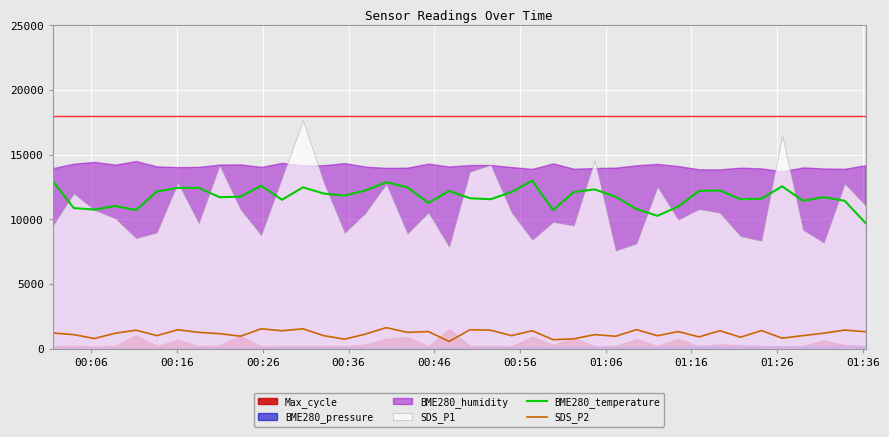

True or false: BME280_temperature and SDS_P2 cross at least once.

False